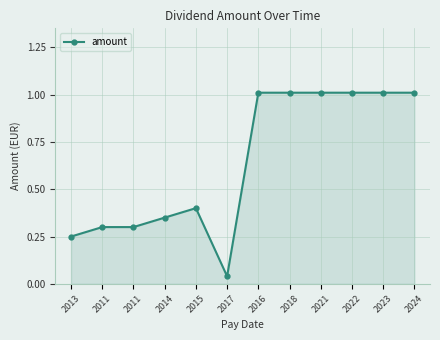

Reading left to right, extract all data points from this chart.

2013=0.2	2011=0.3	2011=0.3	2014=0.3	2015=0.4	2017=0.0	2016=1.0	2018=1.0	2021=1.0	2022=1.0	2023=1.0	2024=1.0